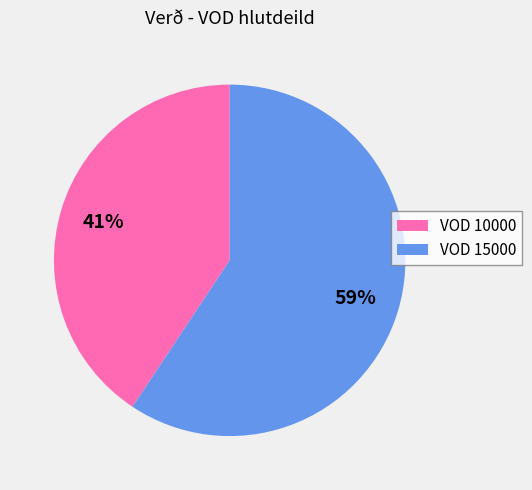

To the nearest percent, what portion does VOD 10000 represent?

41%